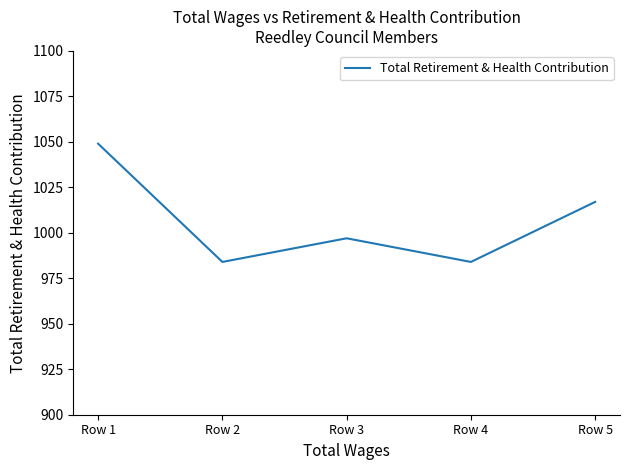

How many categories are shown in the chart?

5